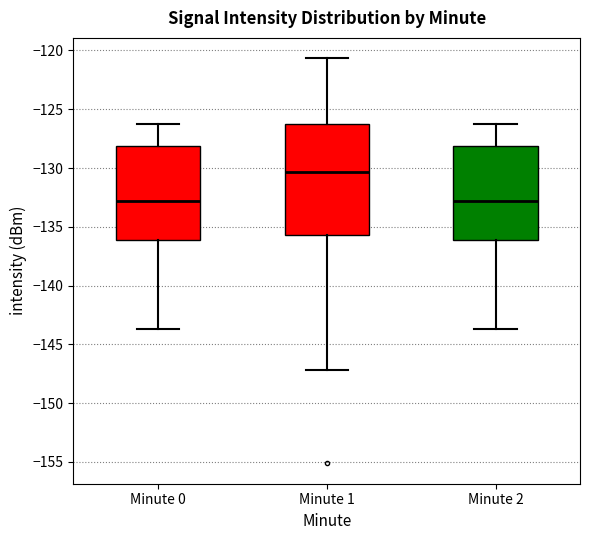

Comparing the boxes themselves (not the whiskers), which one is the tallest?

Minute 1